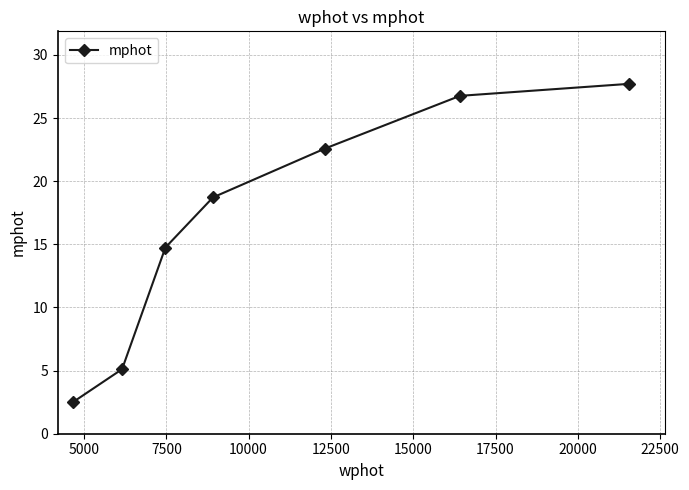

True or false: there are more than 0 points higher than both neighbors.

False